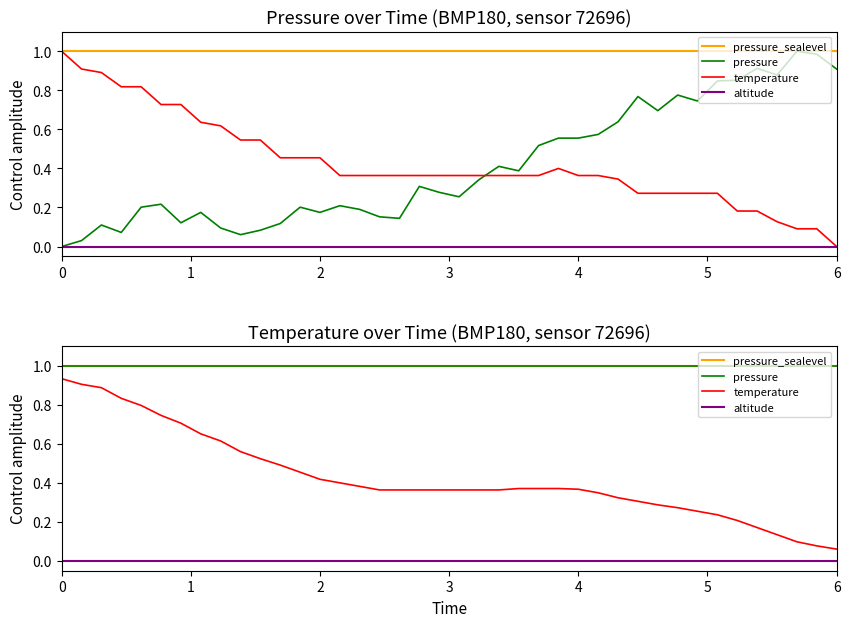

True or false: pressure_sealevel has a value of 1.5 at 6.

False